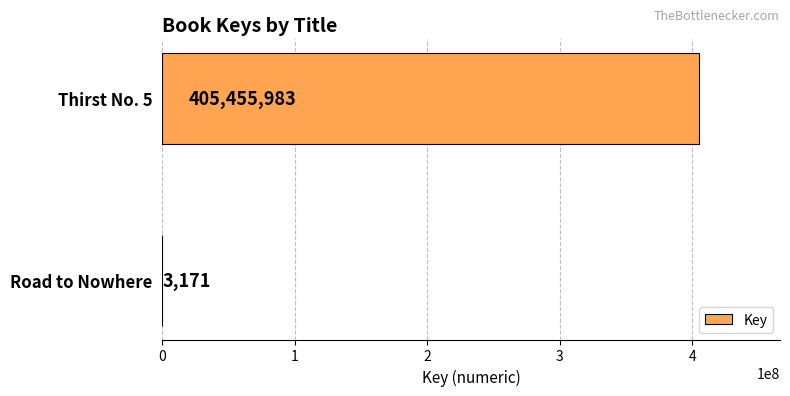

What is the sum of all values?

405459154